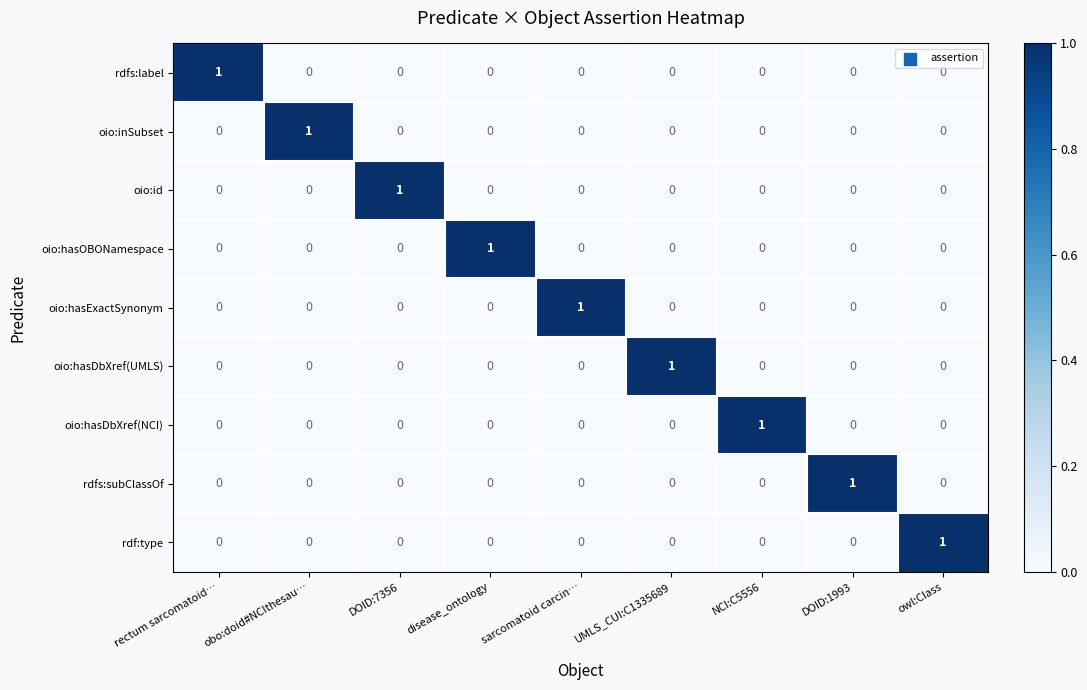

The value of oio:hasExactSynonym at disease_ontology is 0. True or false?

True